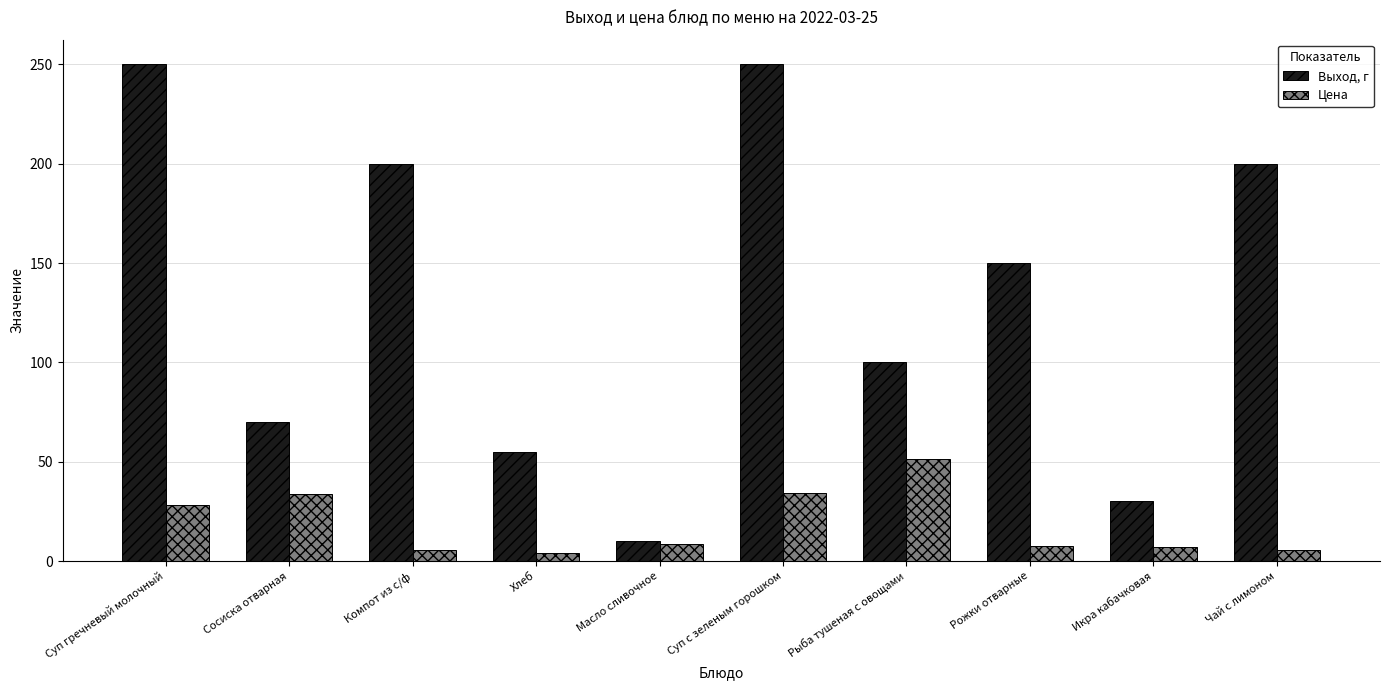

Rank the series by their average value, from highest to lowest.

Выход, г, Цена